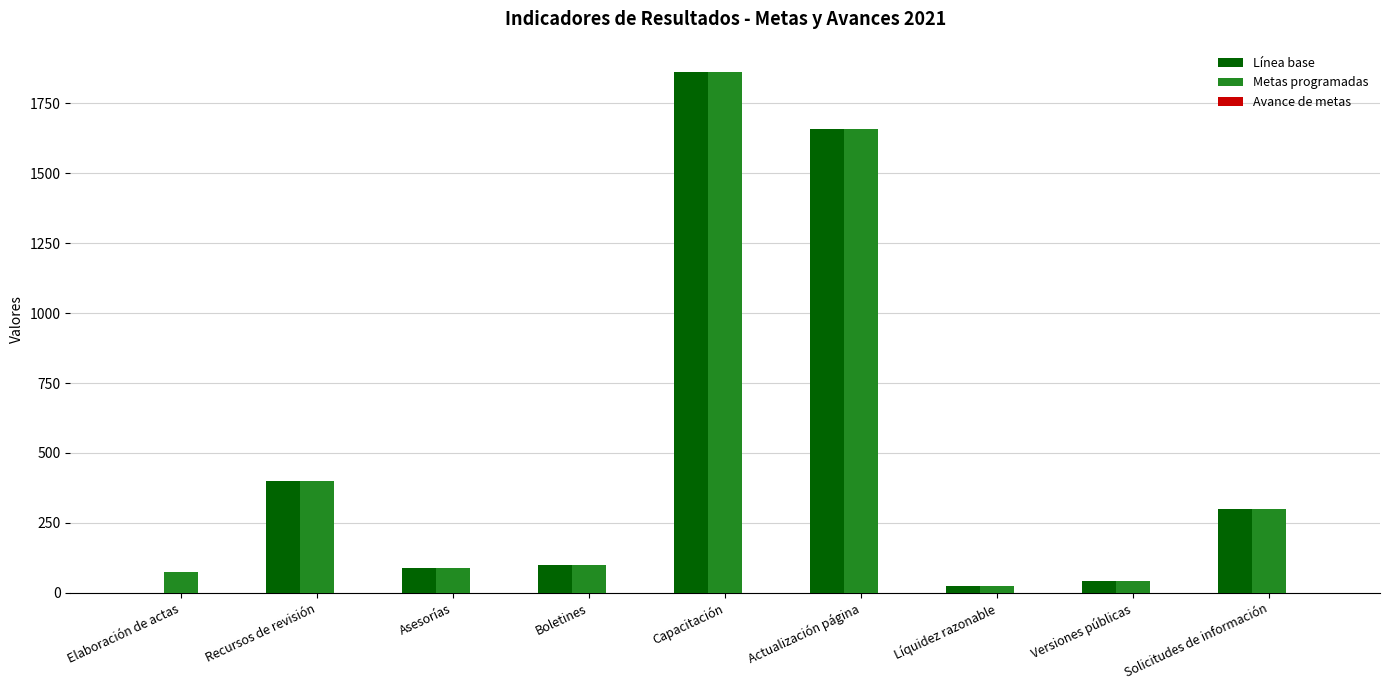

How many values in Línea base are above zero?

8